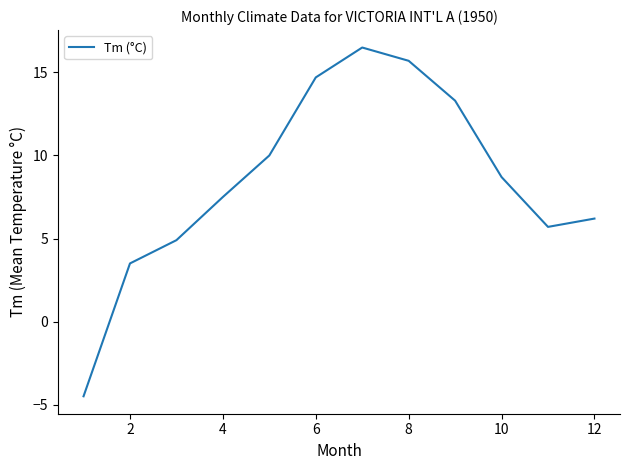

What is the difference between the maximum and minimum values?

21.0